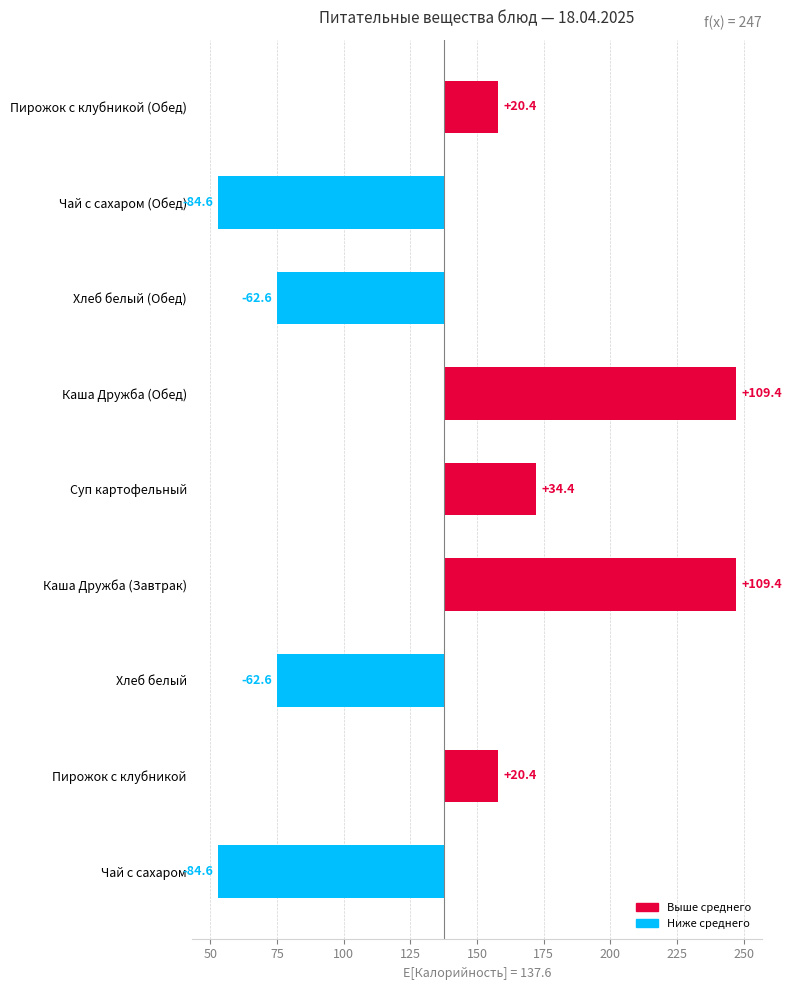

The chart shows a value of -62.6 at Хлеб белый. True or false?

True